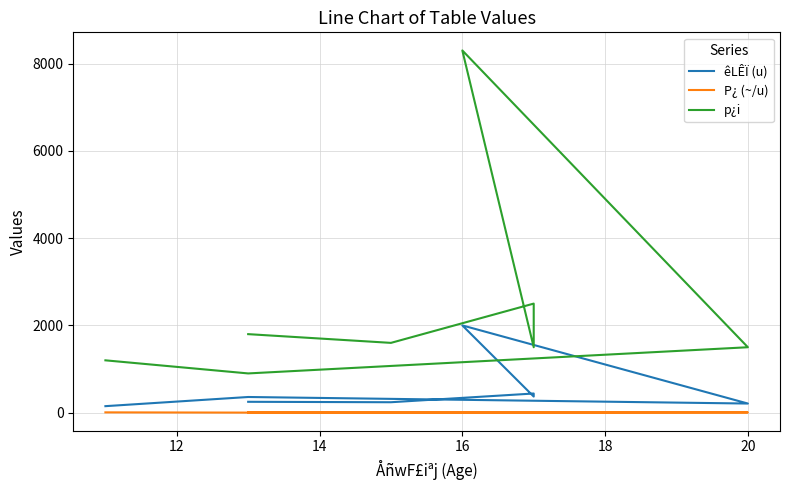

What is the total value across all series at 16?

10304.2